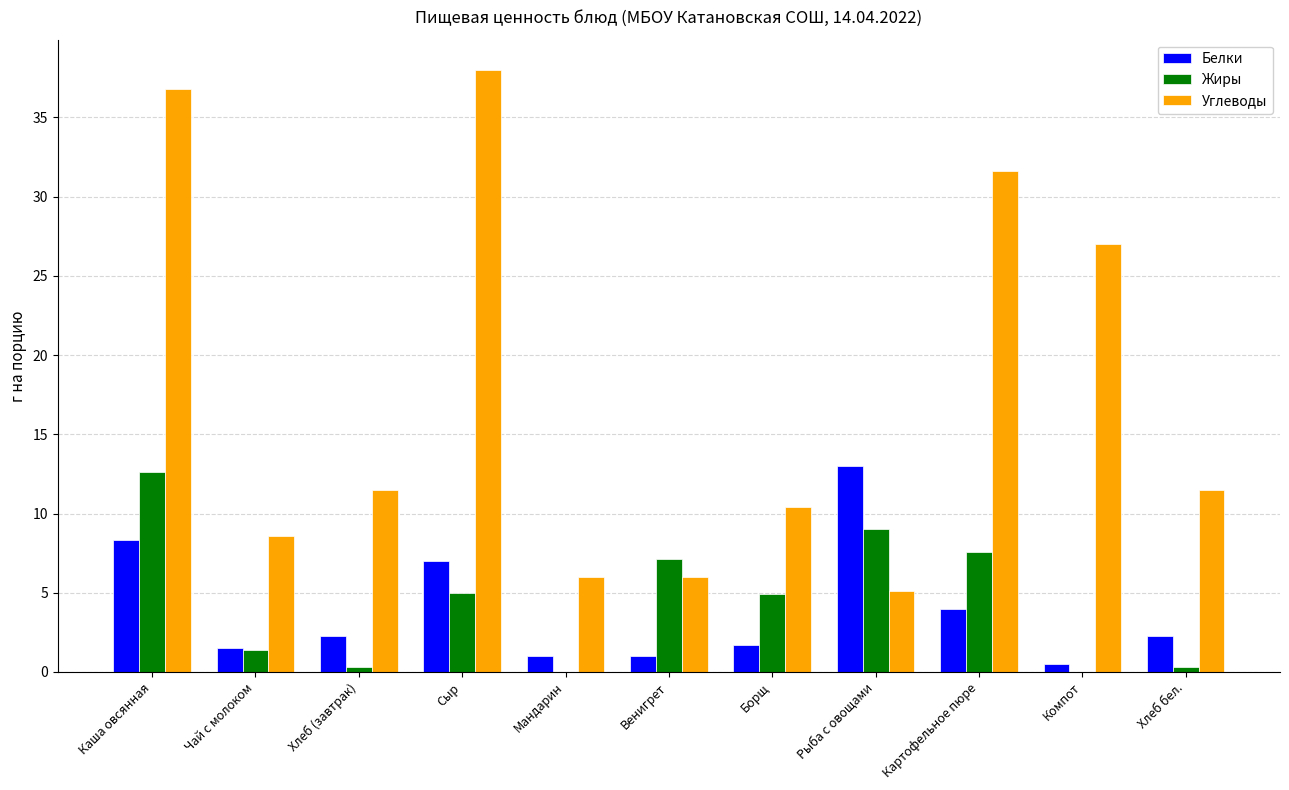

At which label does Жиры reach its peak?

Каша овсянная